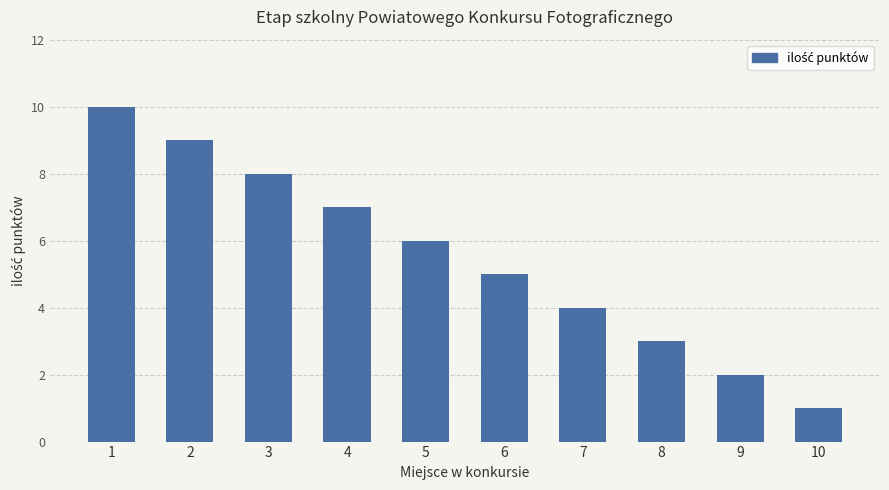

Rank the categories by value from lowest to highest.

10, 9, 8, 7, 6, 5, 4, 3, 2, 1